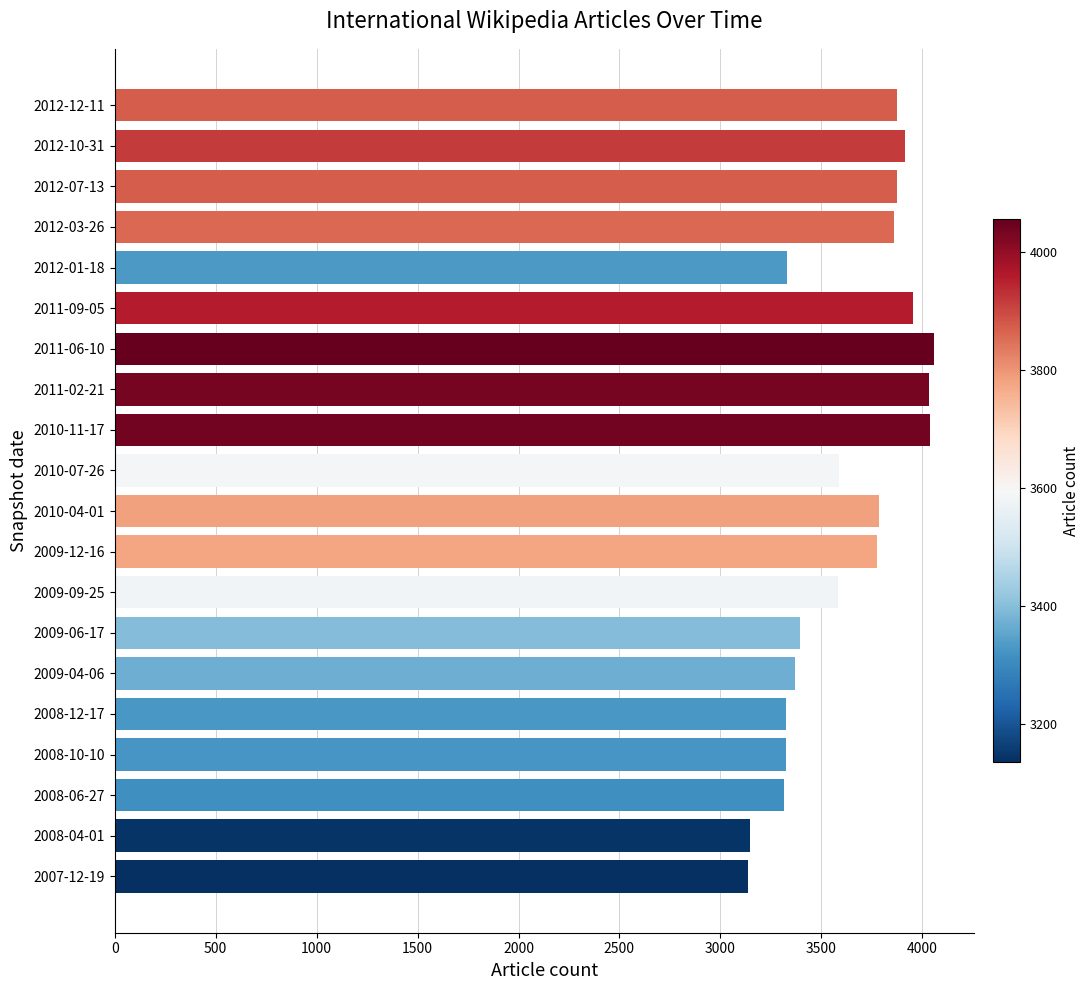

What is the maximum value shown in the chart?

4056